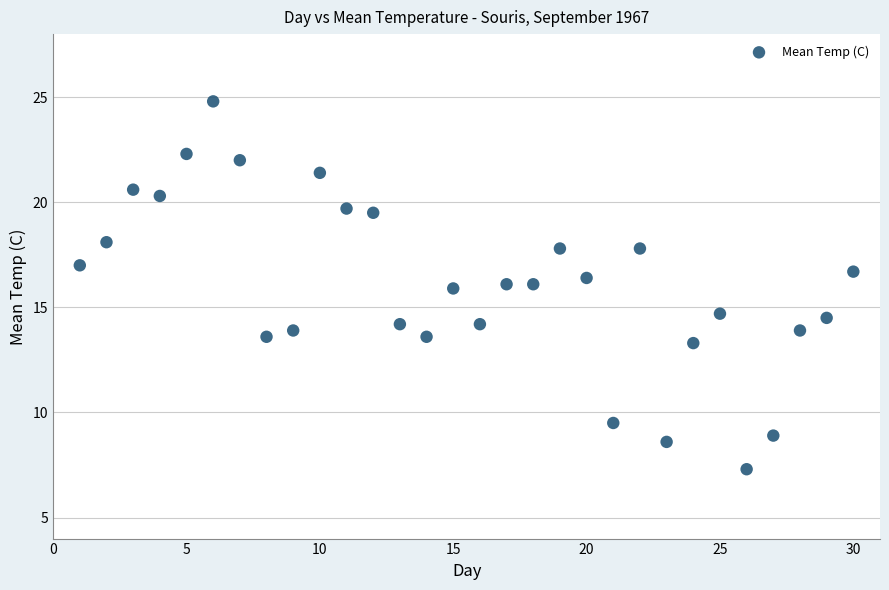

What is the range of Y values (max minus min)?

17.5